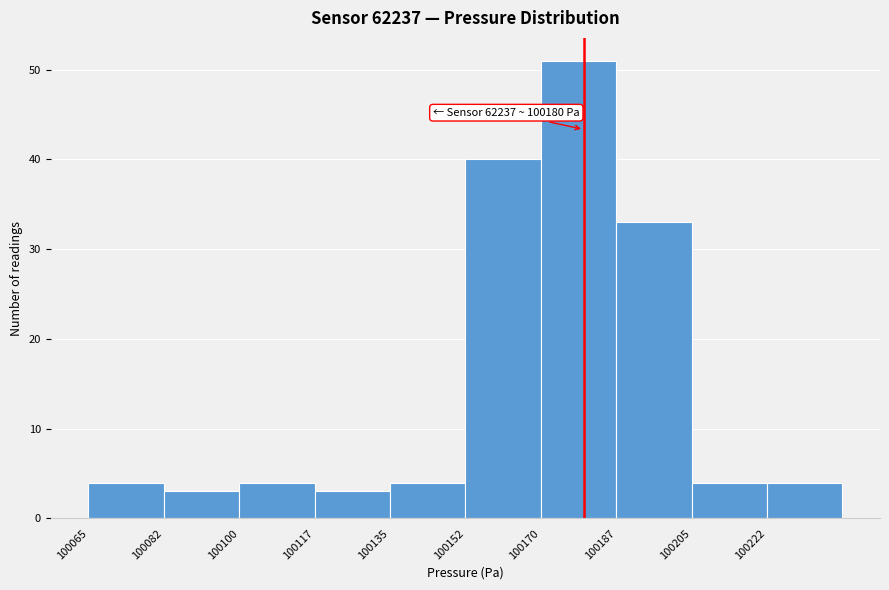

Which range on the x-axis has the tallest bar?

100170.0 to 100187.5